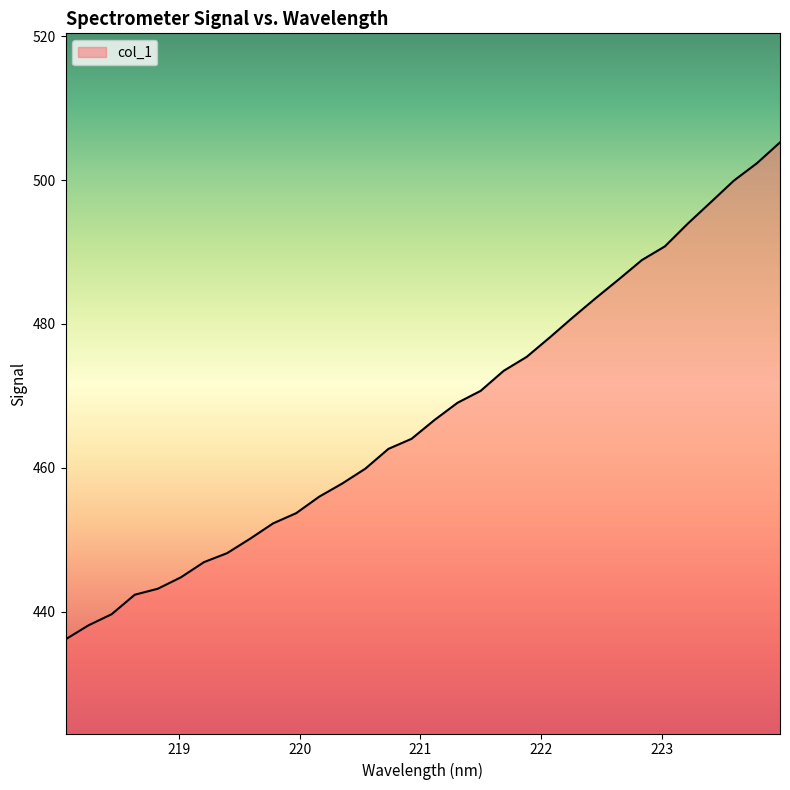

What is the minimum value shown in the chart?

436.2